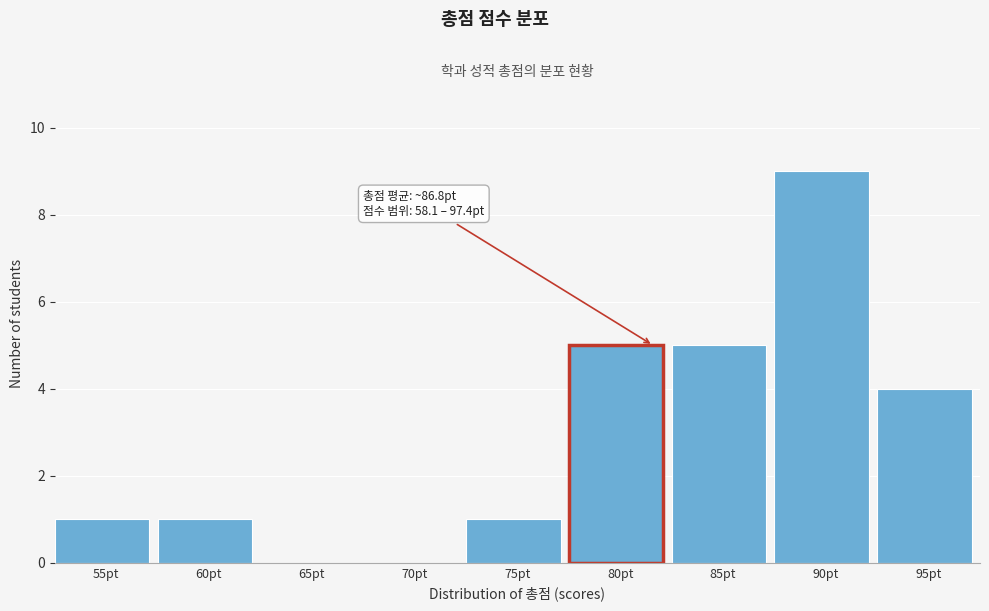

Reading left to right, what are all the values shown in this chart?

55pt=1	60pt=1	65pt=0	70pt=0	75pt=1	80pt=5	85pt=5	90pt=9	95pt=4